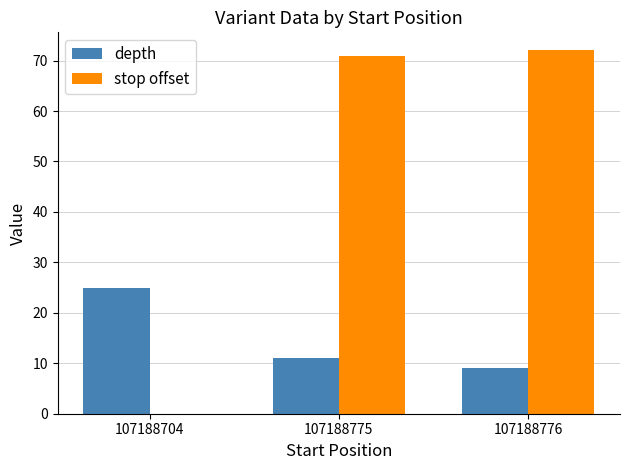

The stop offset series shows 42 at 107188776. True or false?

False